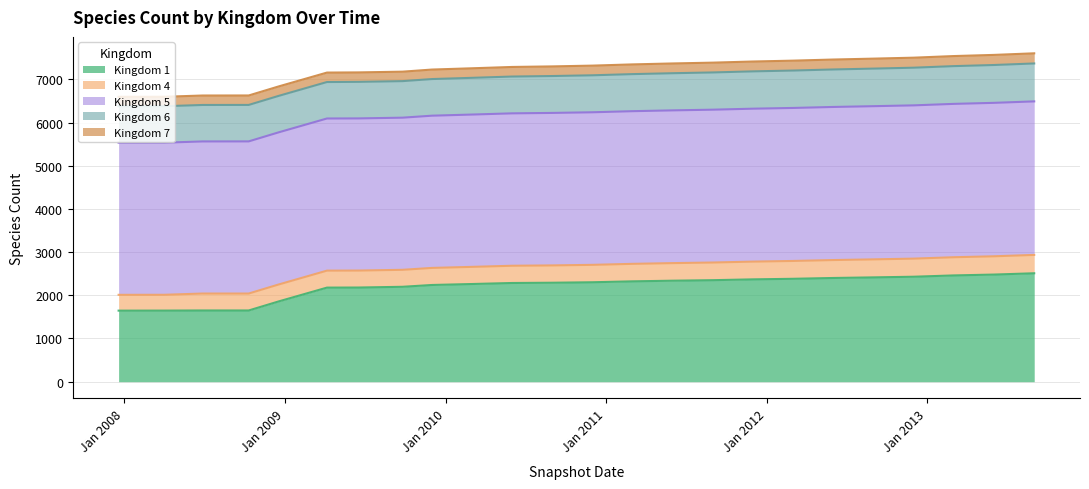

Does the chart display data point markers on the line(s)?

No